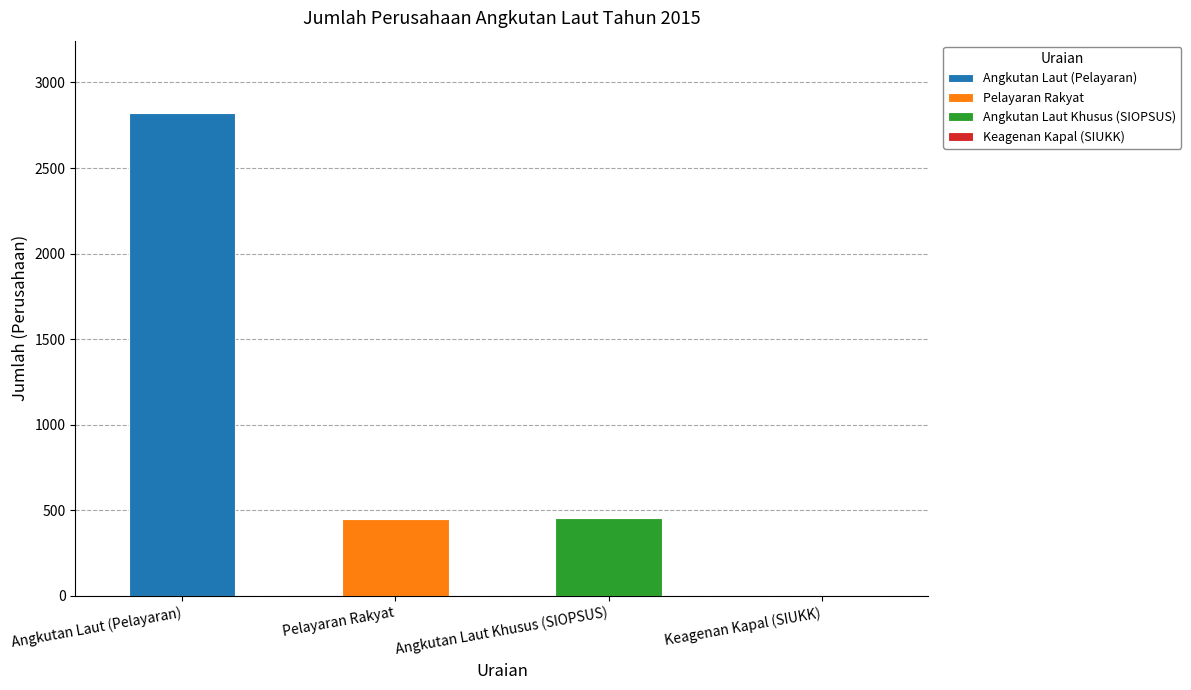

Rank the categories by value from highest to lowest.

Angkutan Laut (Pelayaran), Angkutan Laut Khusus (SIOPSUS), Pelayaran Rakyat, Keagenan Kapal (SIUKK)